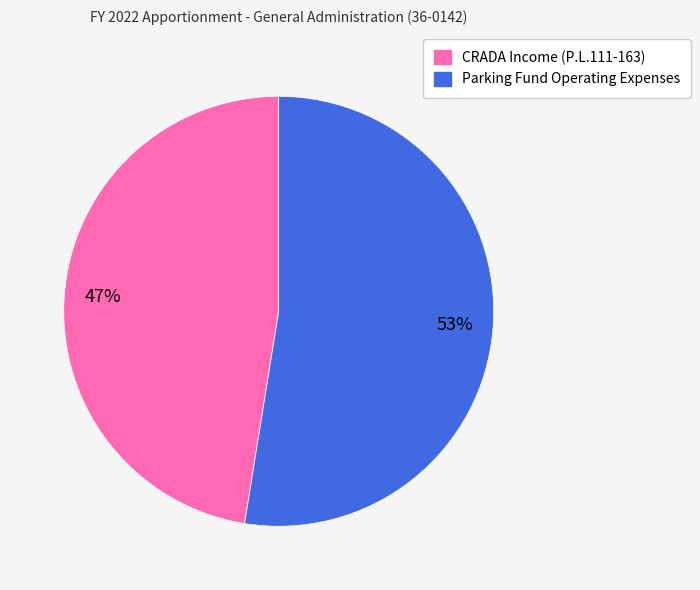

Which slice represents more than half of the pie?

Parking Fund Operating Expenses